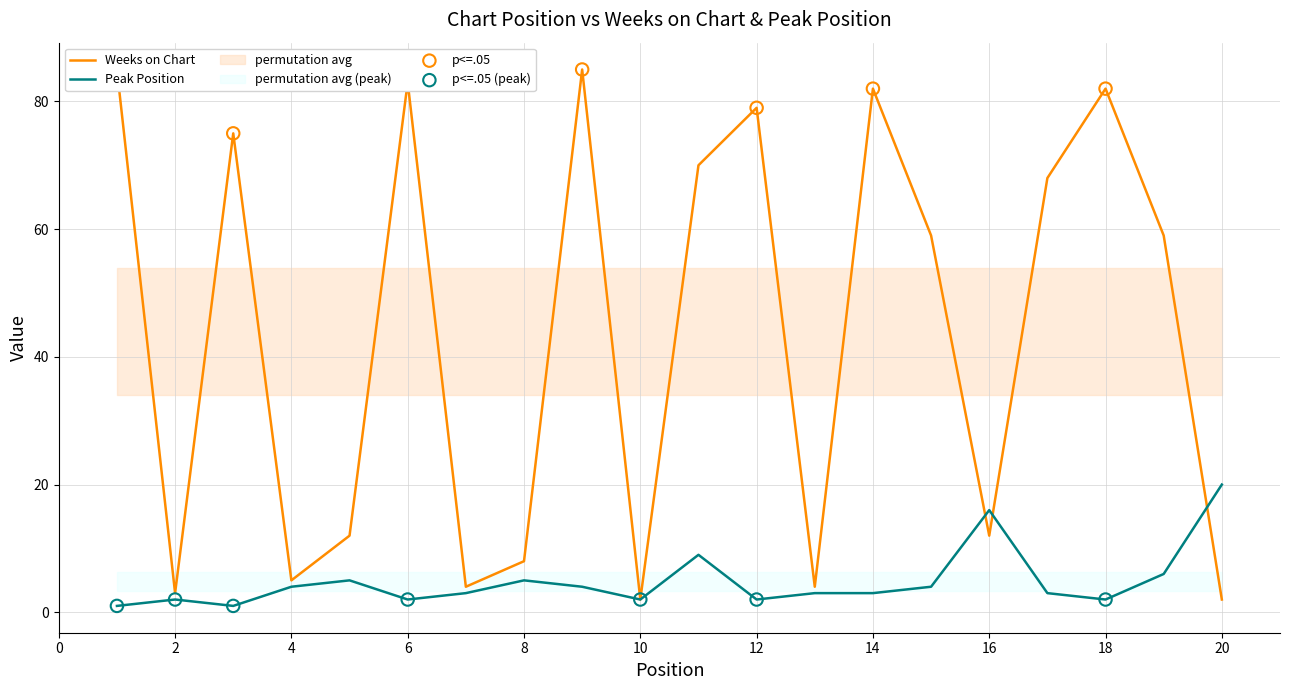

Is the value of Peak Position at 6 greater than the value of Weeks on Chart at 8?

No